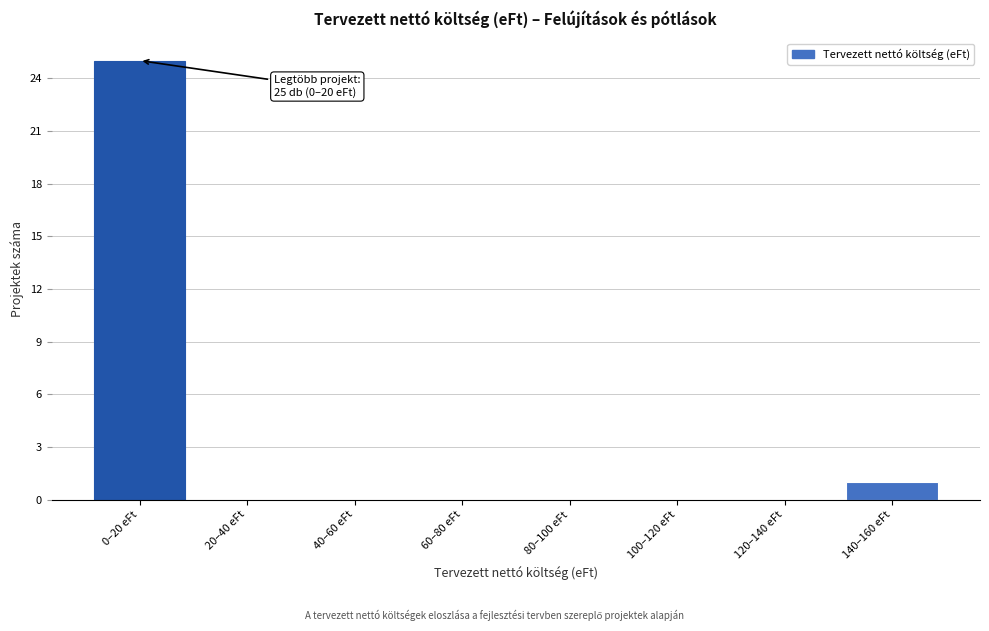

Reading left to right, extract all data points from this chart.

0–20 eFt=25	20–40 eFt=0	40–60 eFt=0	60–80 eFt=0	80–100 eFt=0	100–120 eFt=0	120–140 eFt=0	140–160 eFt=1